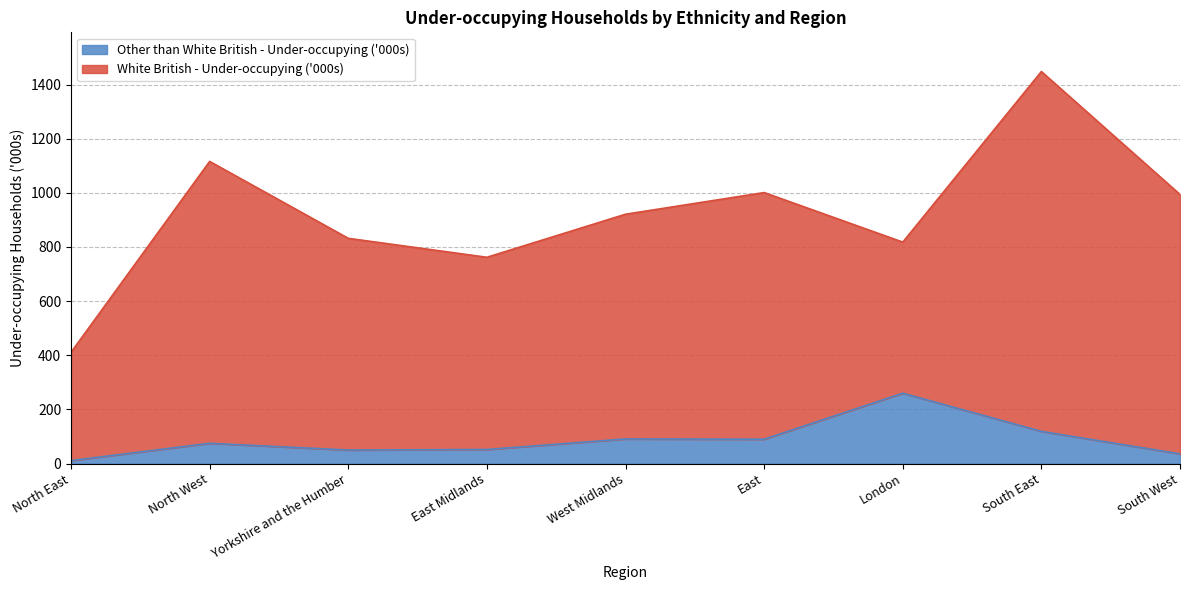

What is the smallest value displayed?

11